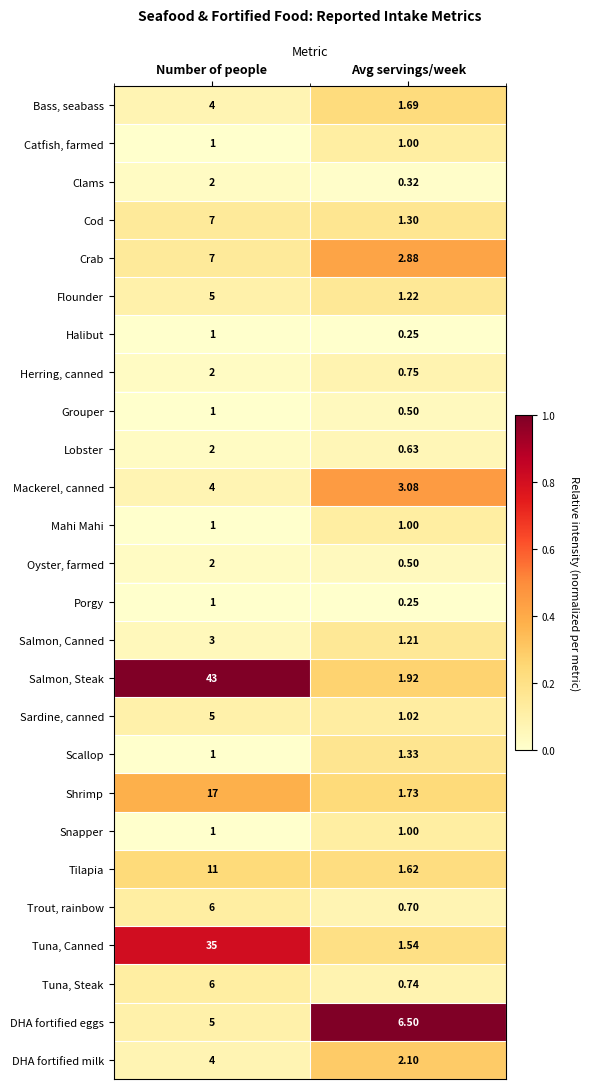

Which series has the largest total across all categories?

Salmon, Steak